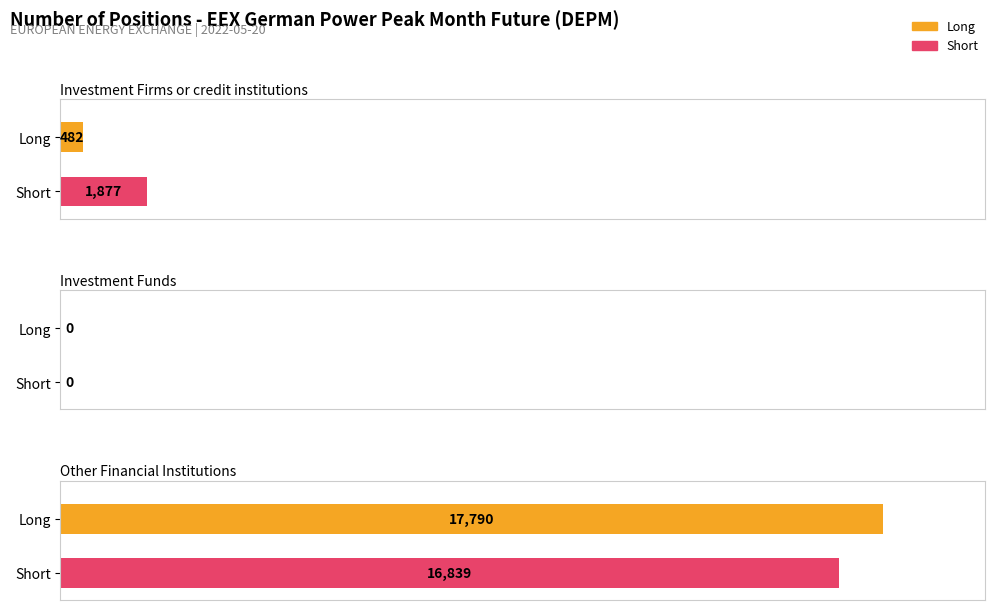

Where does the Short series first go above 1877?

Other Financial Institutions